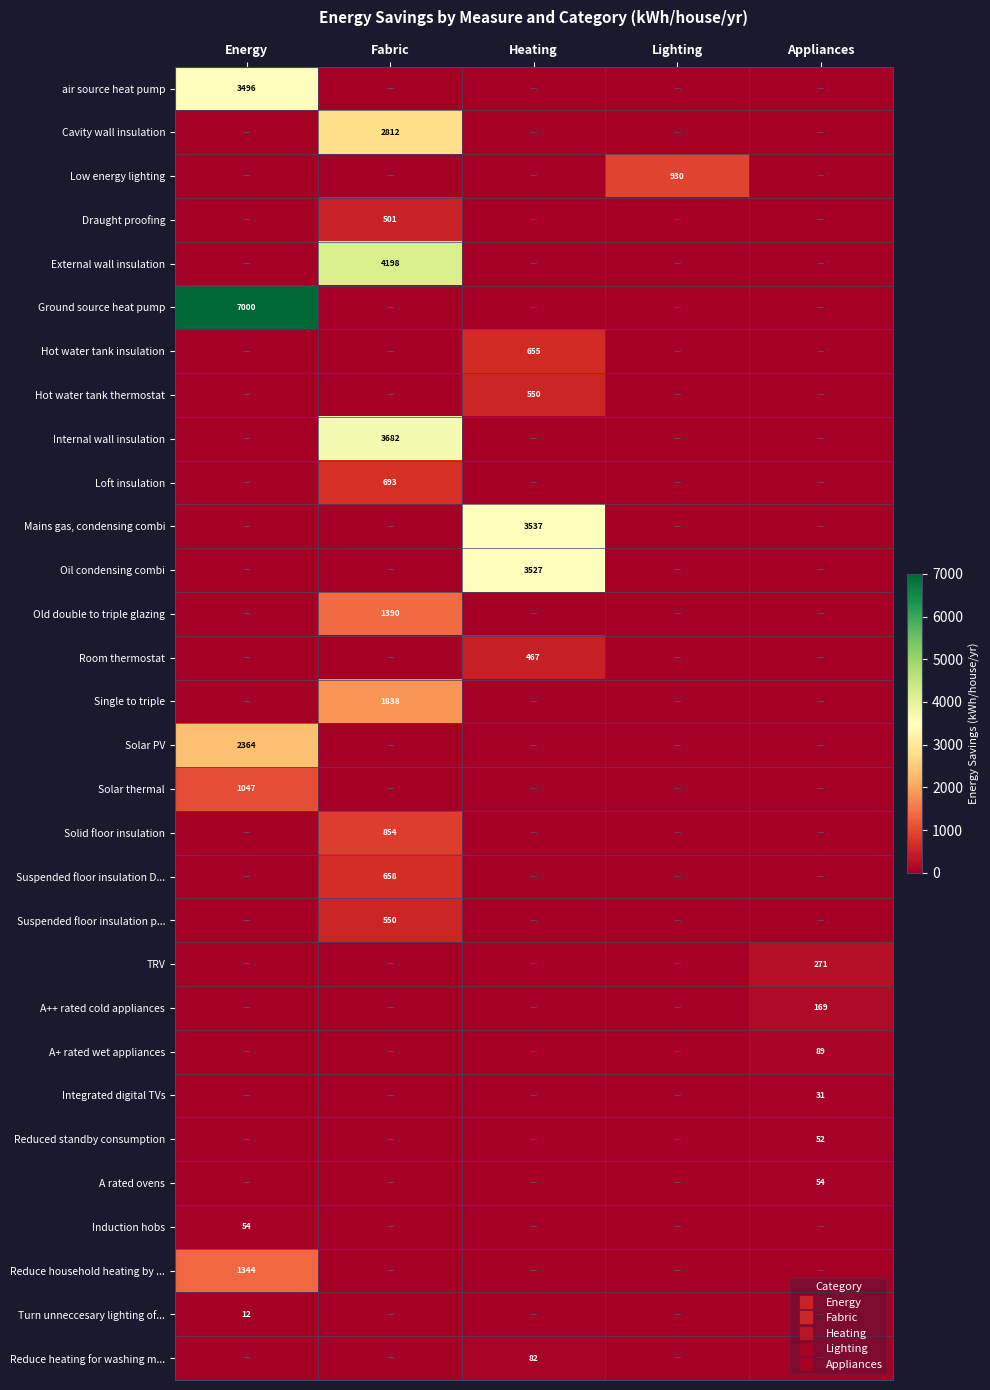

List the series in order of their peak value, lowest first.

Turn unneccesary lighting of..., Integrated digital TVs, Reduced standby consumption, A rated ovens, Induction hobs, Reduce heating for washing m..., A+ rated wet appliances, A++ rated cold appliances, TRV, Room thermostat, Draught proofing, Suspended floor insulation p..., Hot water tank thermostat, Hot water tank insulation, Suspended floor insulation D..., Loft insulation, Solid floor insulation, Low energy lighting, Solar thermal, Reduce household heating by ..., Old double to triple glazing, Single to triple, Solar PV, Cavity wall insulation, air source heat pump, Oil condensing combi, Mains gas, condensing combi, Internal wall insulation, External wall insulation, Ground source heat pump